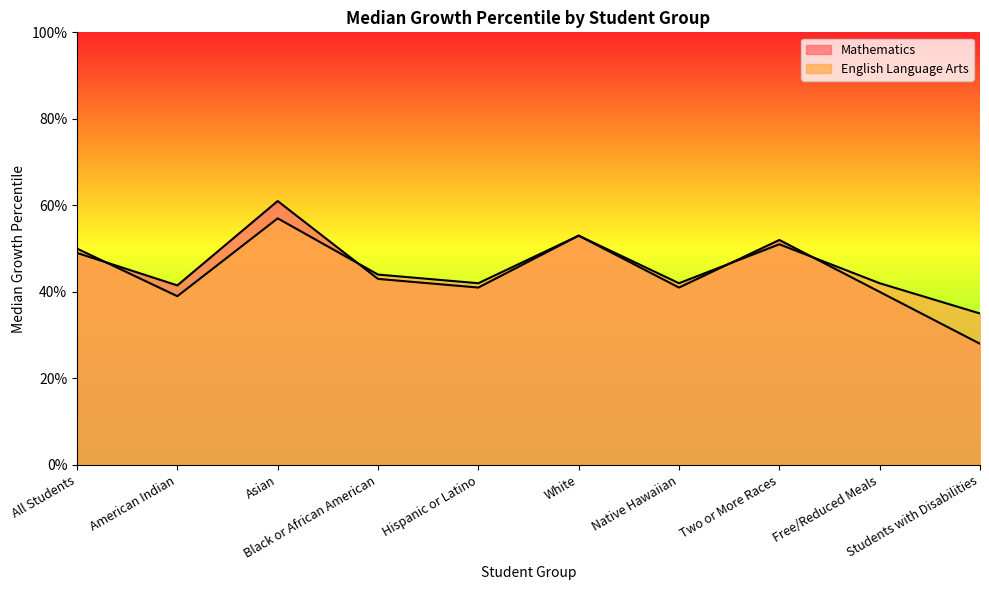

Where is the first local maximum for English Language Arts?

Asian